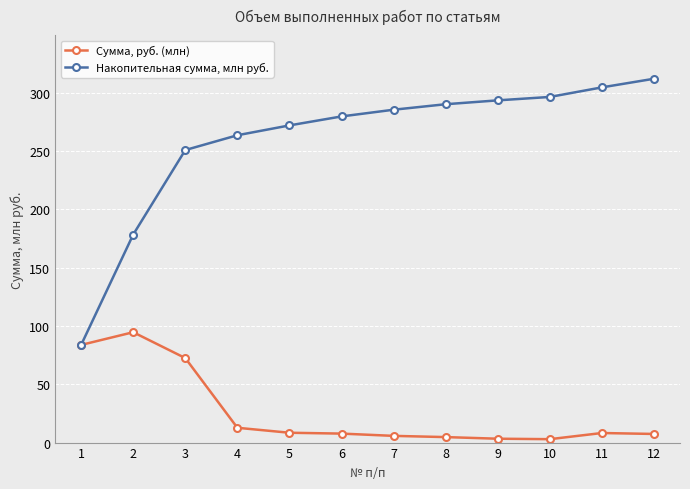

Which series has the largest total across all categories?

Накопительная сумма, млн руб.